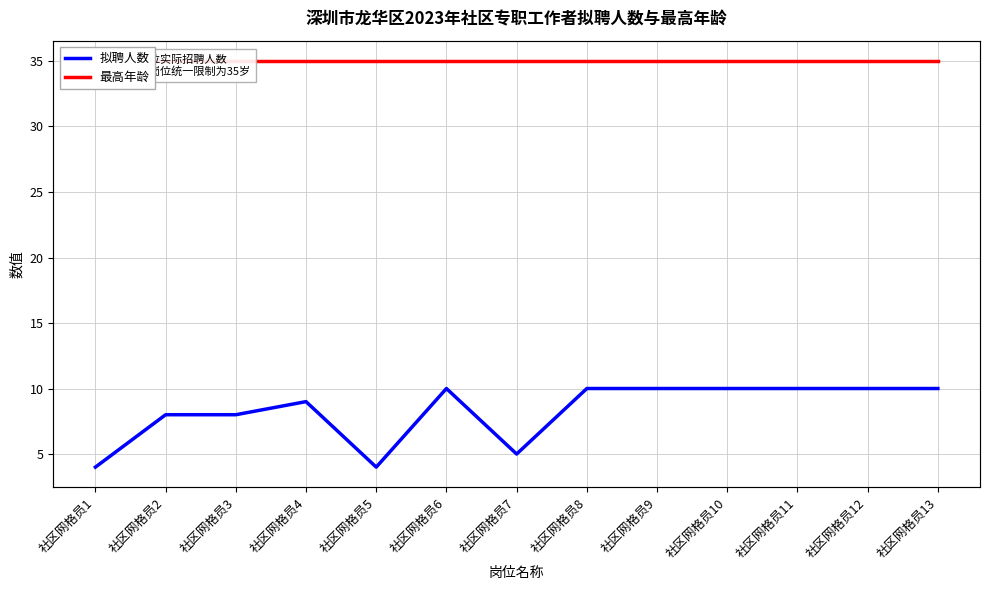

Between 社区网格员2 and 社区网格员4, which is larger?

社区网格员4